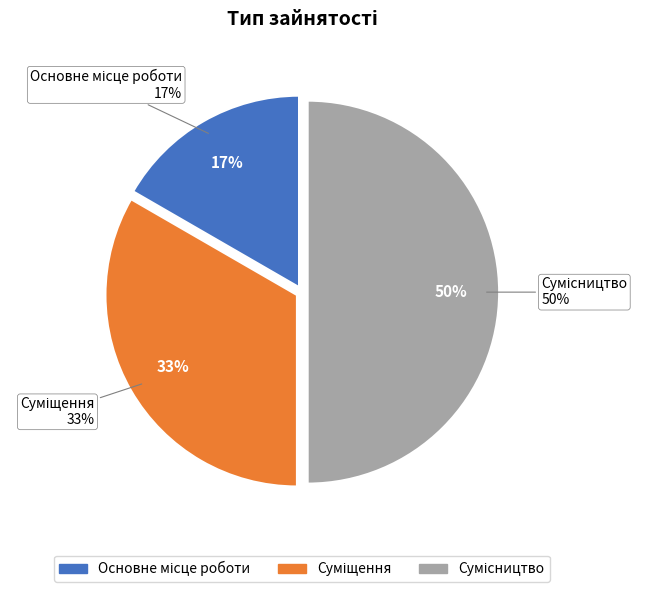

Which has a higher value, Основне місце роботи or Суміщення?

Суміщення